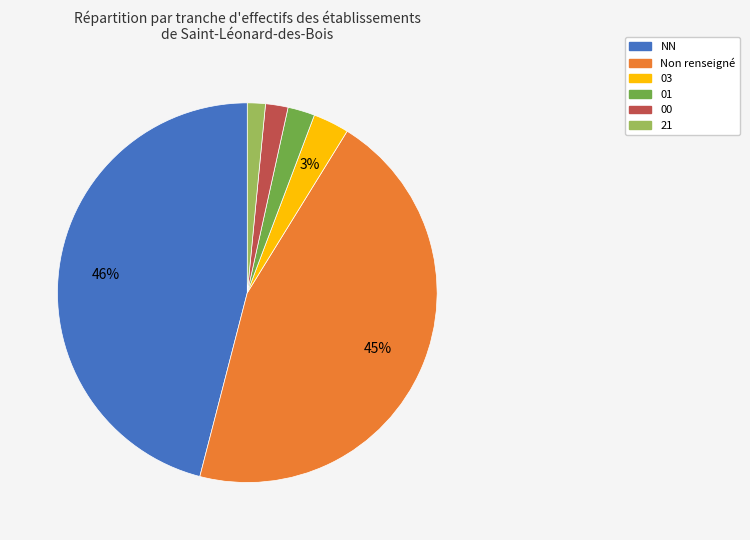

Is there any slice that represents more than half of the pie?

No